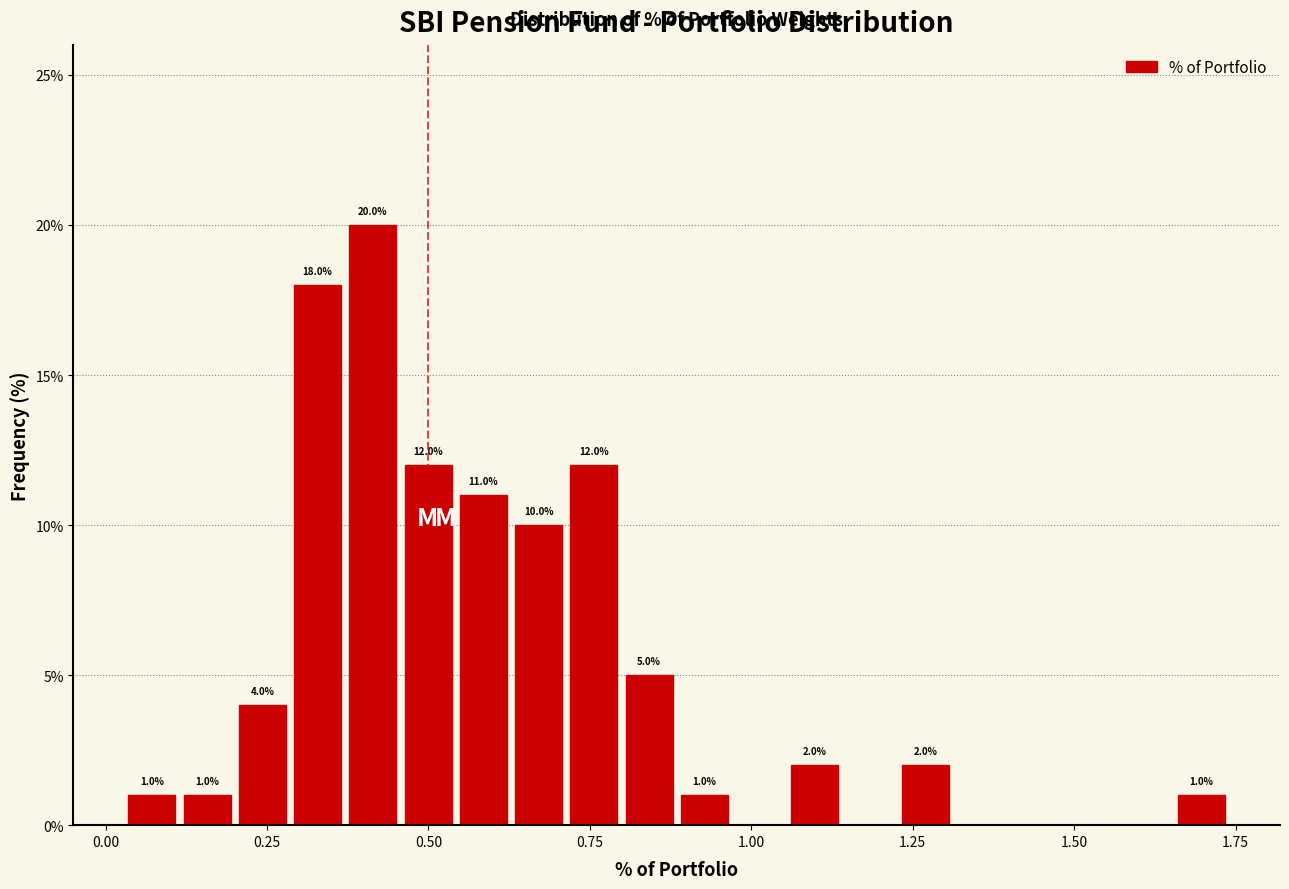

Around what value on the x-axis is the tallest bar? Give the approximate position of its centre, as read against the axis.

0.40